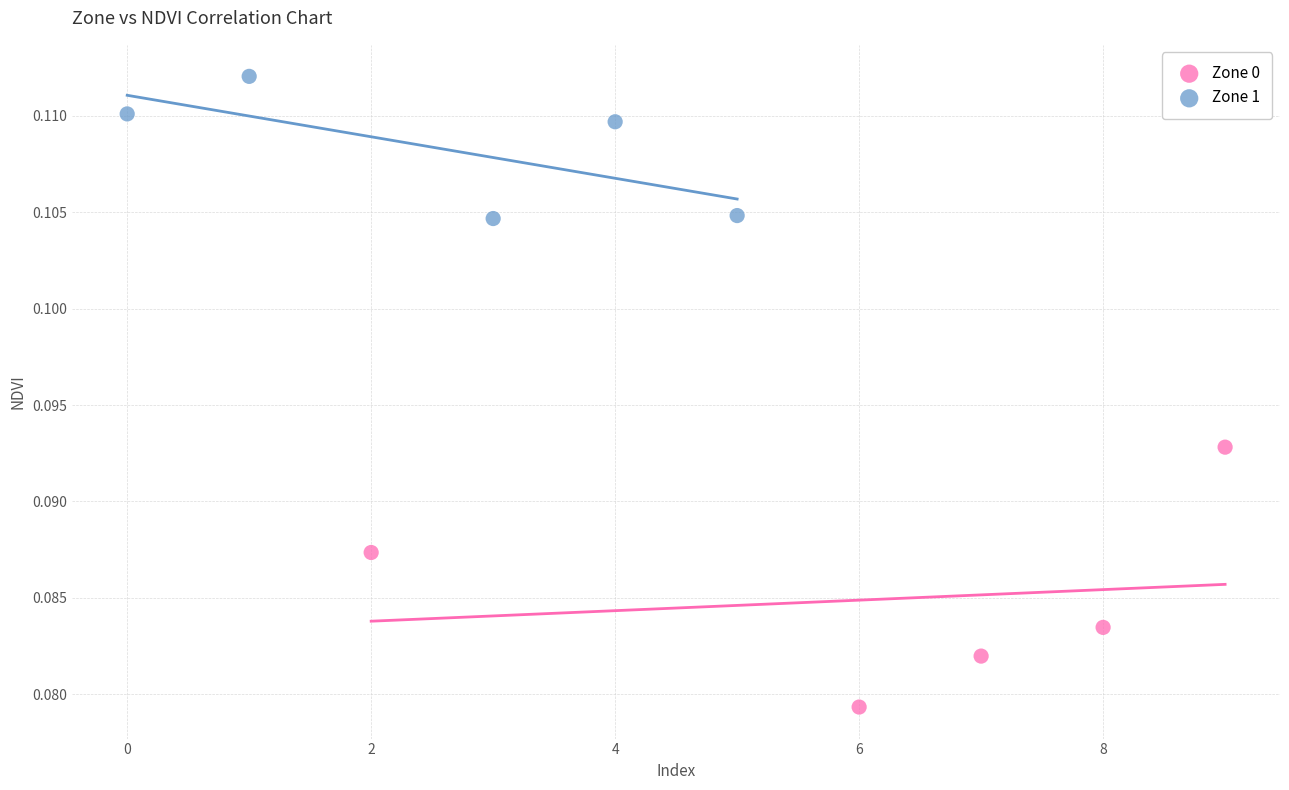

Which series has the widest spread of Y values?

Zone 0